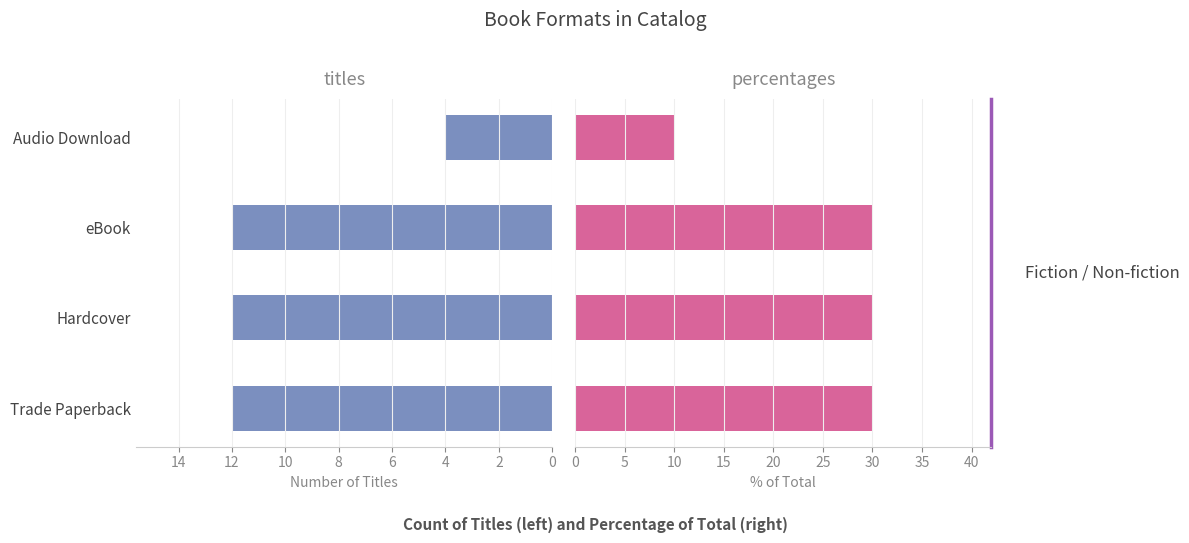

Rank the series by their maximum value, from lowest to highest.

Count of Titles, Percentage of Titles